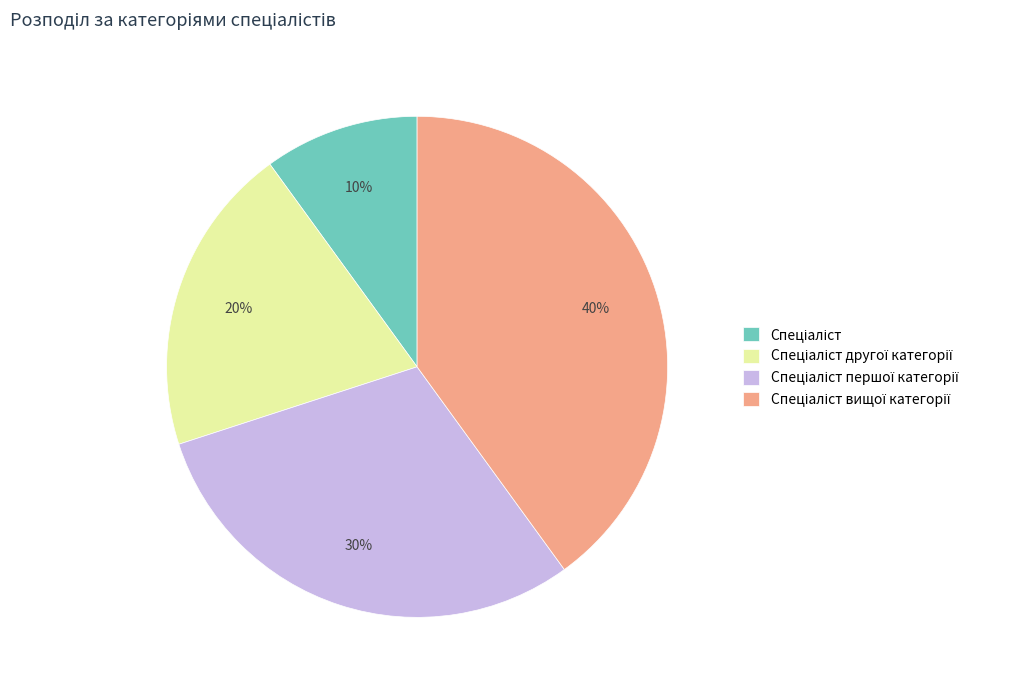

Does any single category account for the majority?

No